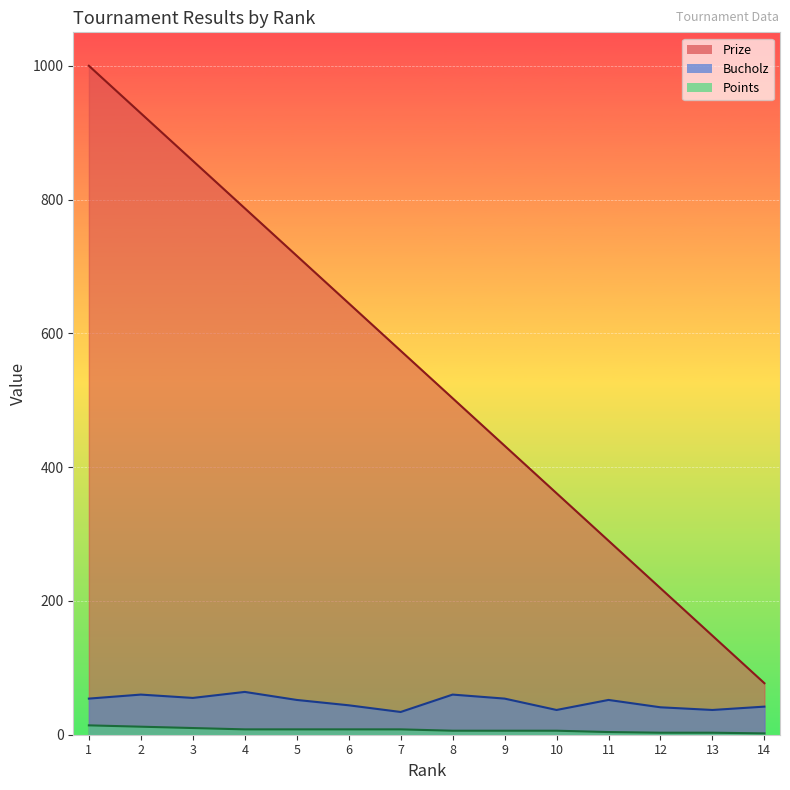

At how many categories does at least one series exceed 722?

4